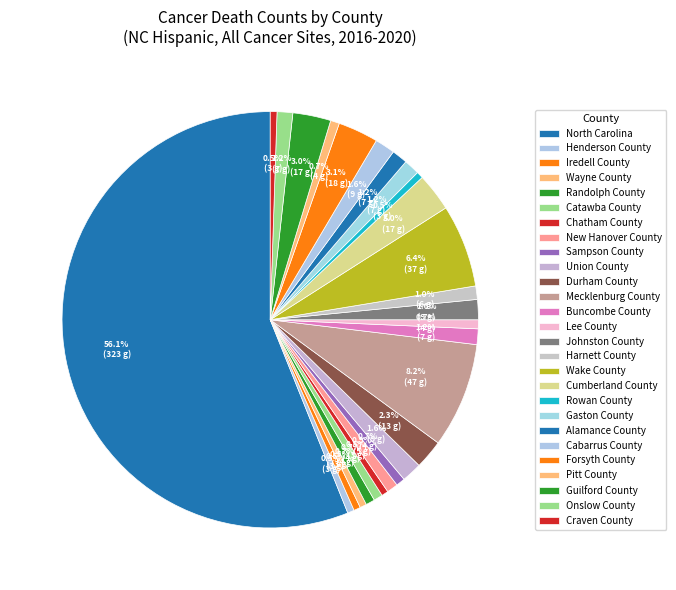

How many segments does this pie chart have?

27